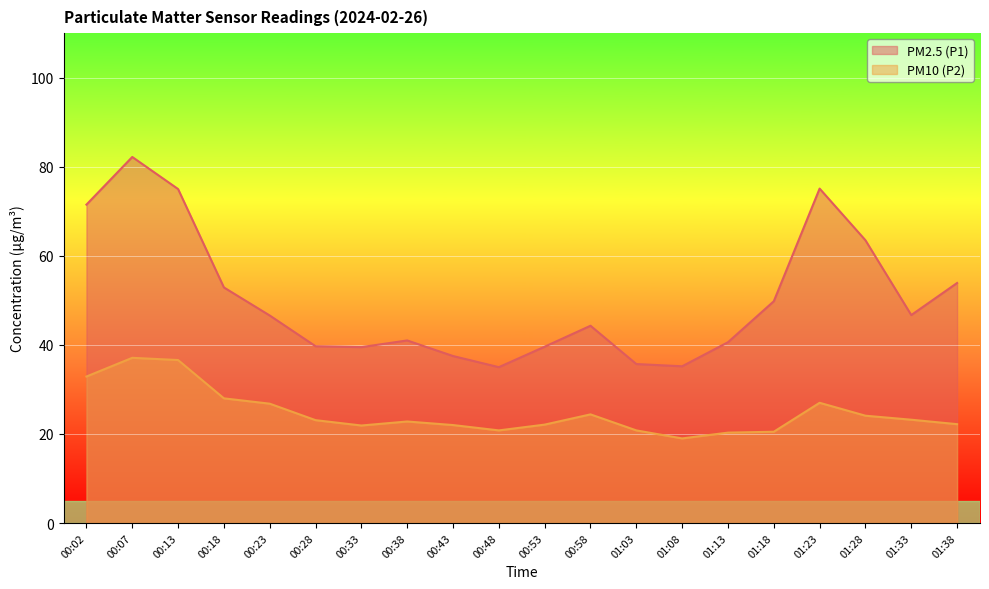

At which label is PM2.5 (P1) closest to 58?

01:38